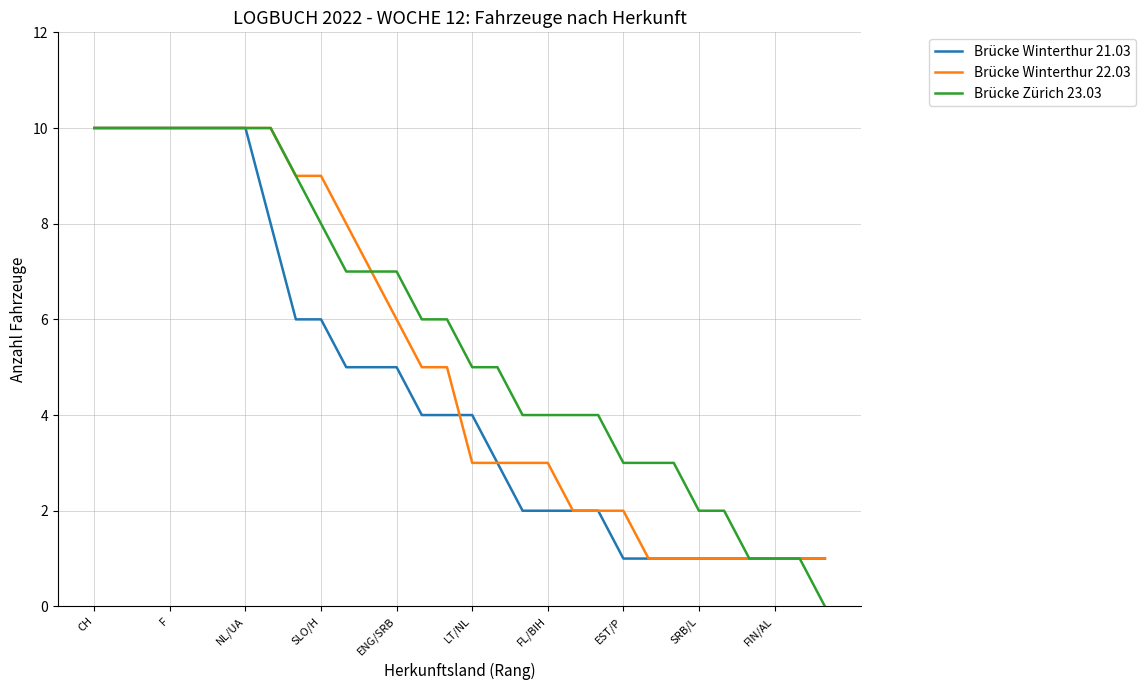

What is the lowest value of the Brücke Winterthur 22.03 series?

1